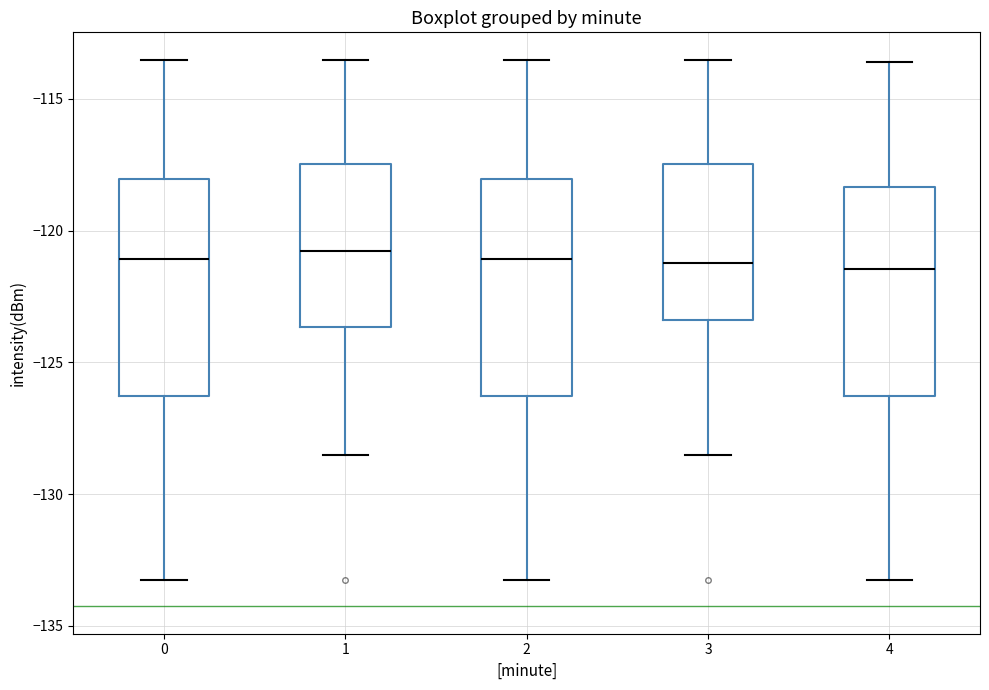

Reading left to right, transcribe this box plot: for each box, give where its median line is, the range the box spans, and where its two whiskers end, as read against the y-axis. The values are not printed on the chart, so give them approximately, as read against the axis.

0: median -121.0, box -126.5 to -118.0, whiskers -133.5 to -113.5
1: median -121.0, box -123.5 to -117.5, whiskers -128.5 to -113.5
2: median -121.0, box -126.5 to -118.0, whiskers -133.5 to -113.5
3: median -121.0, box -123.5 to -117.5, whiskers -128.5 to -113.5
4: median -121.5, box -126.5 to -118.5, whiskers -133.5 to -113.5